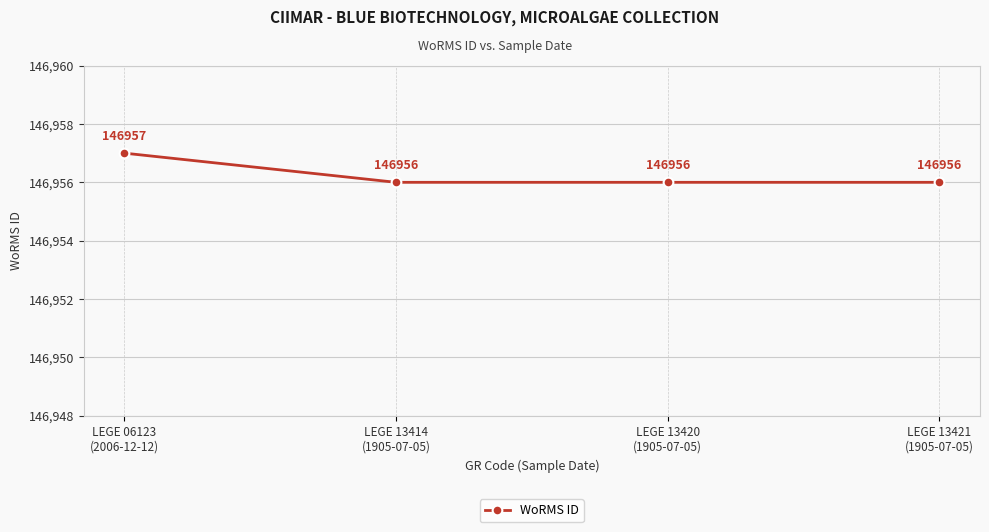

What is the smallest value displayed?

146956